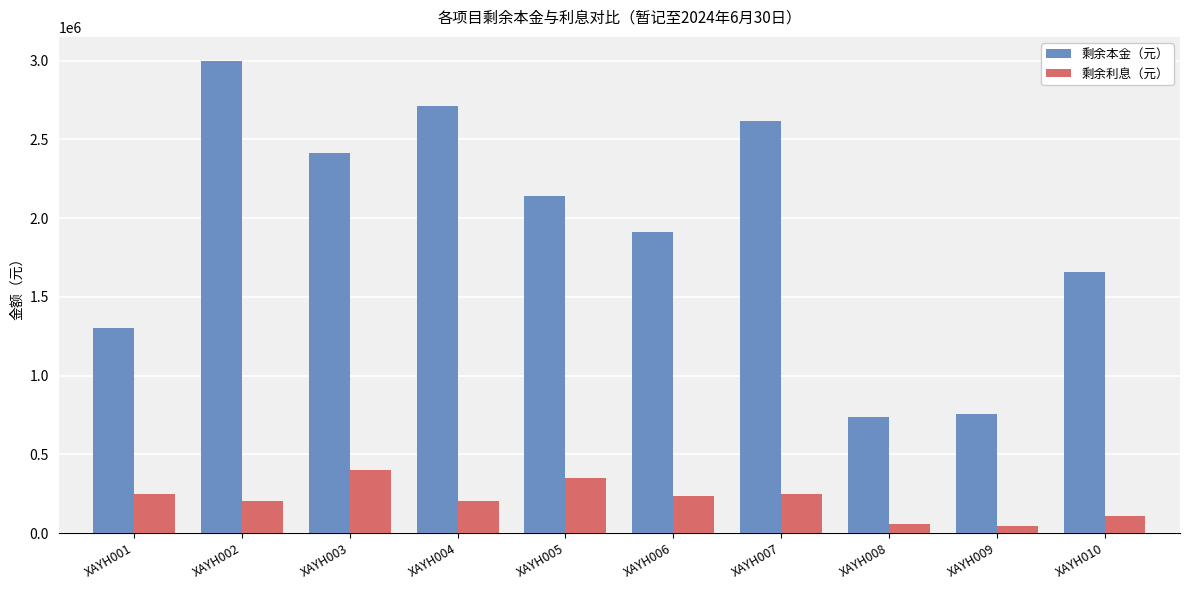

The value of 剩余本金（元） at XAYH009 is 760000.0. True or false?

True